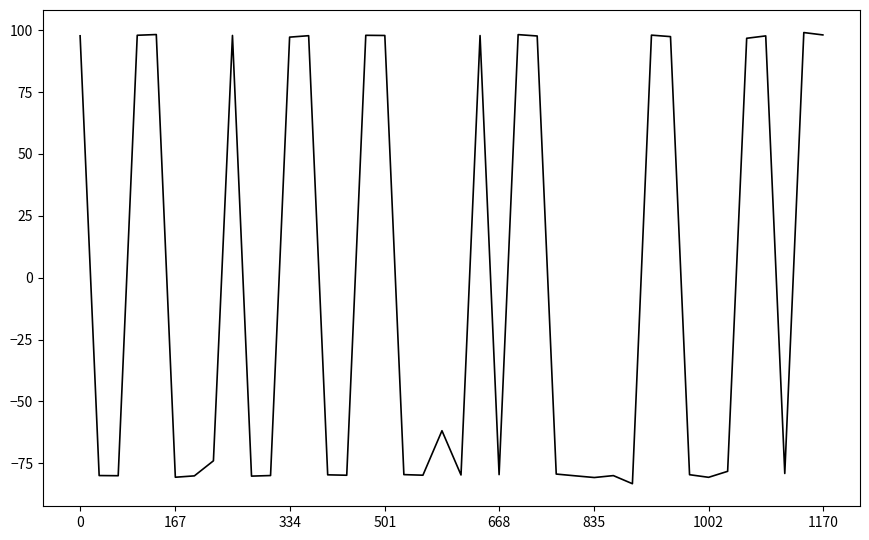

What is the difference between the second highest and second lowest values?

179.0